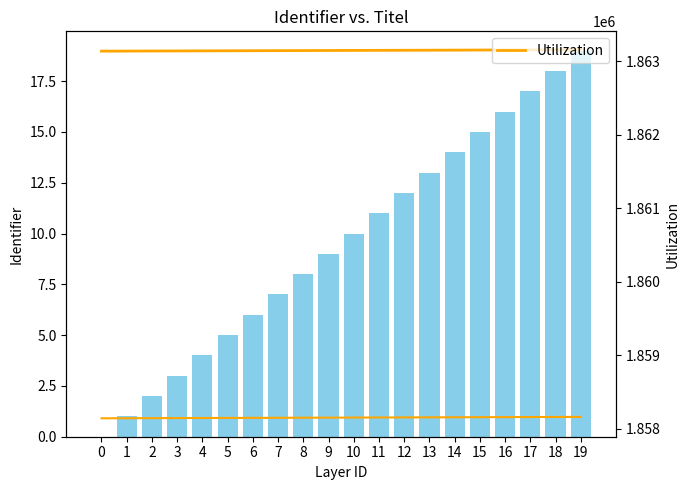

List the series in order of their peak value, highest first.

Utilization, Identifier (relative)